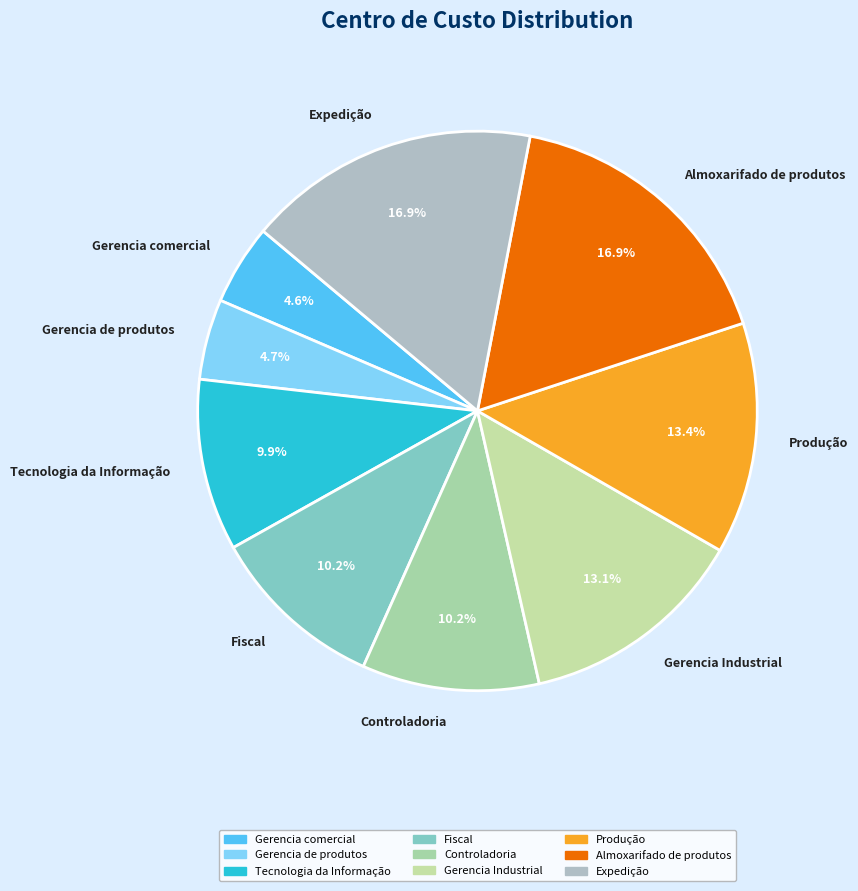

Is there a majority slice in this chart?

No